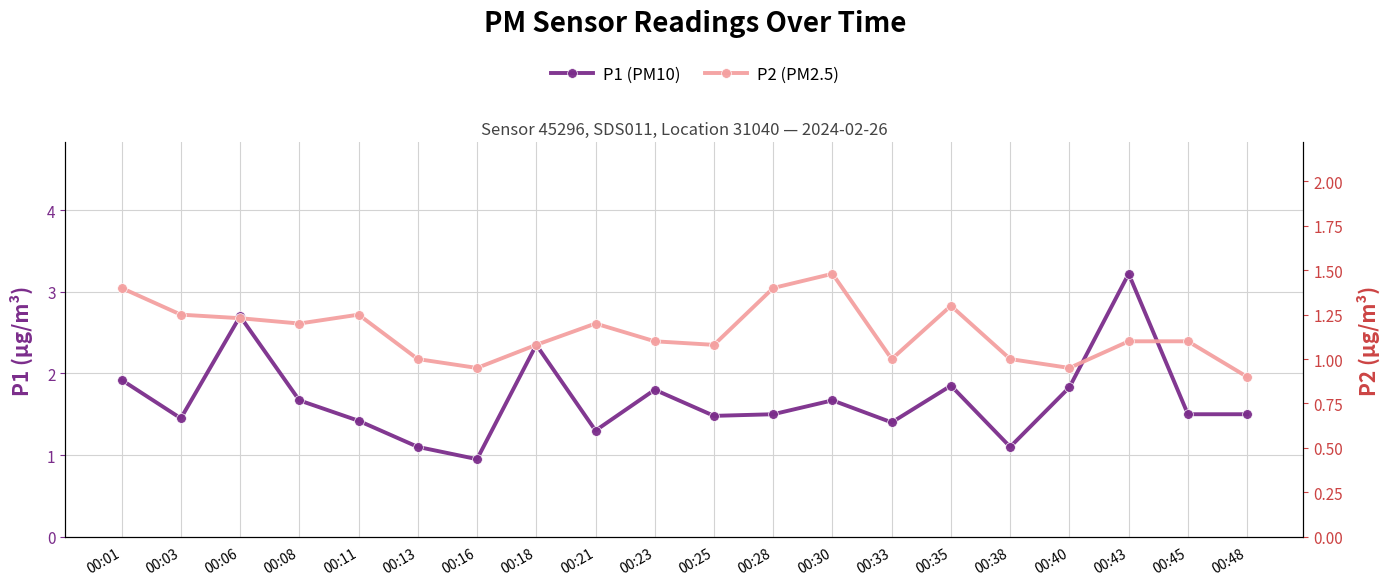

Is this an area chart (filled region under the line)?

No